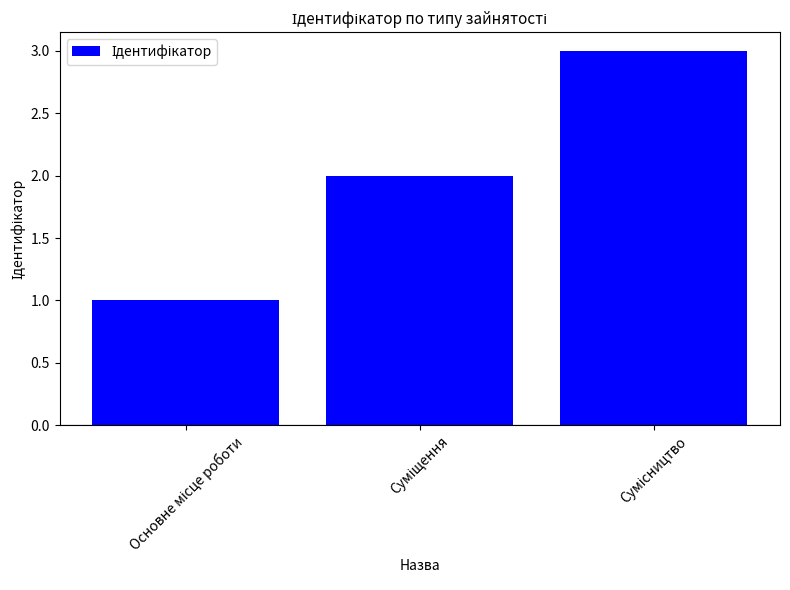

Count the number of categories in the chart.

3